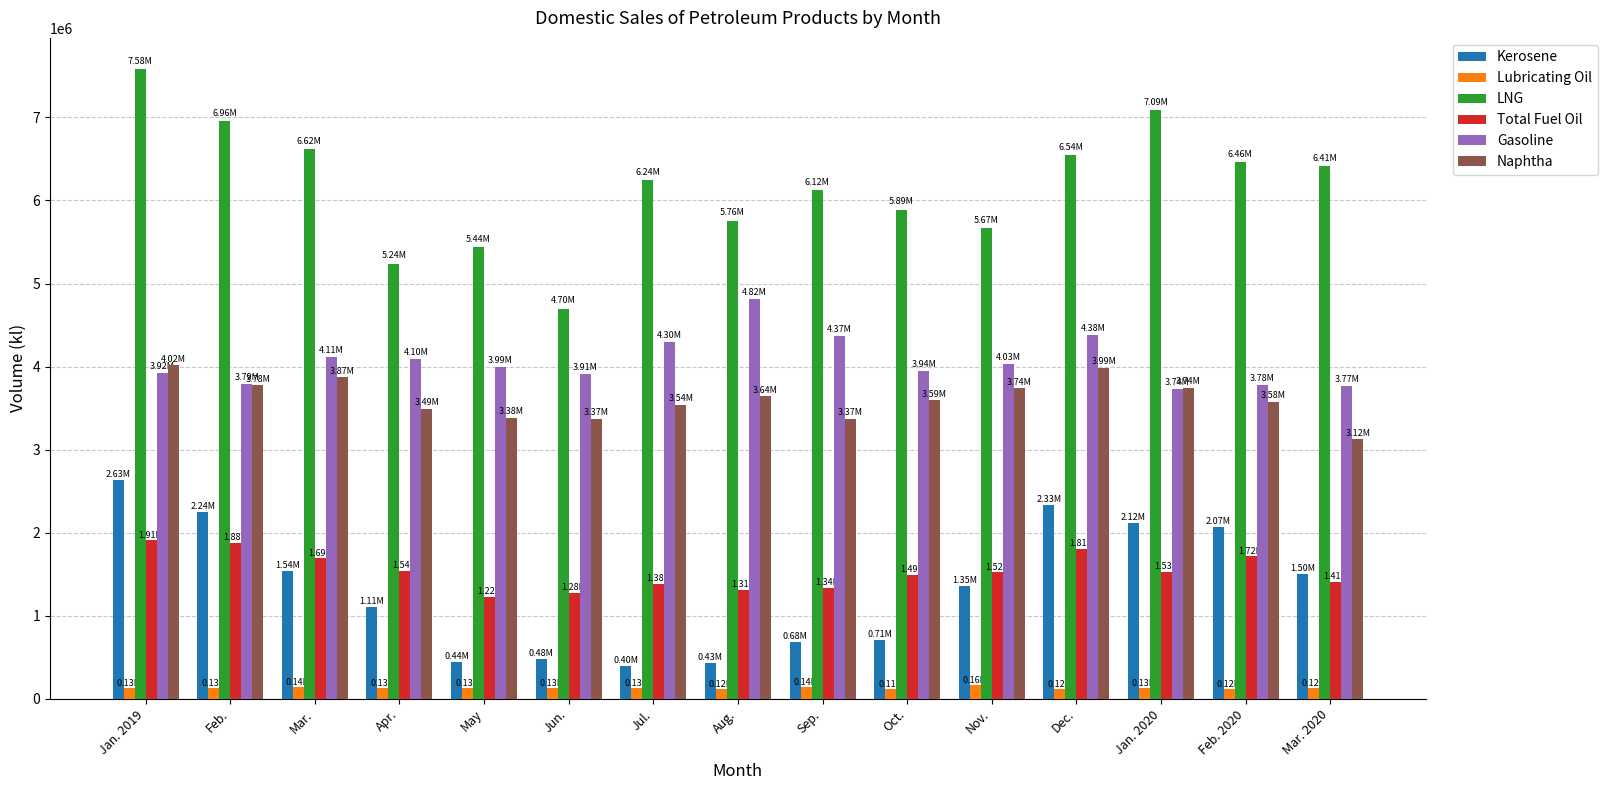

At which label is Gasoline closest to 4275992?

Jul.